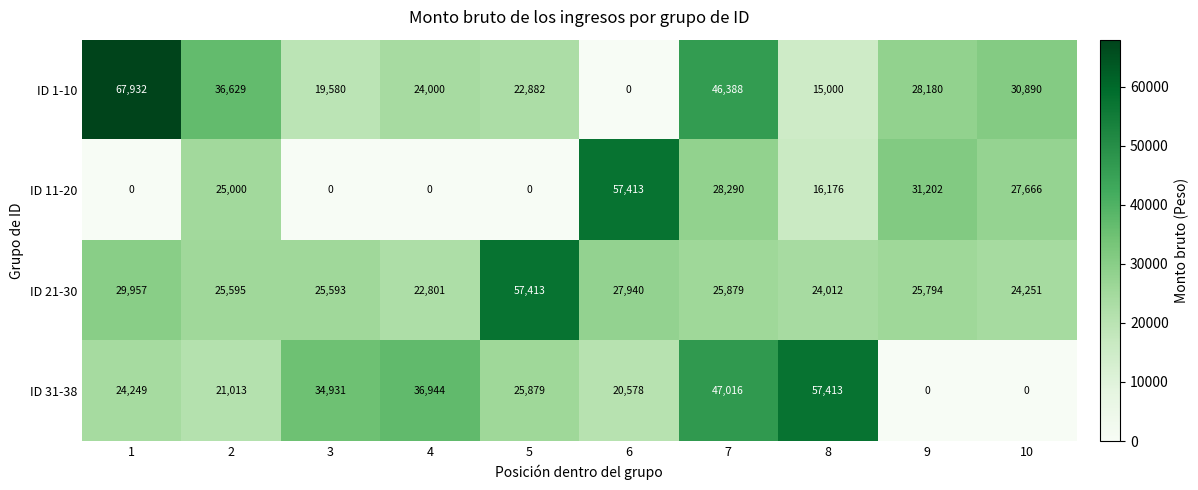

What is the average value of the ID 31-38 series?

26802